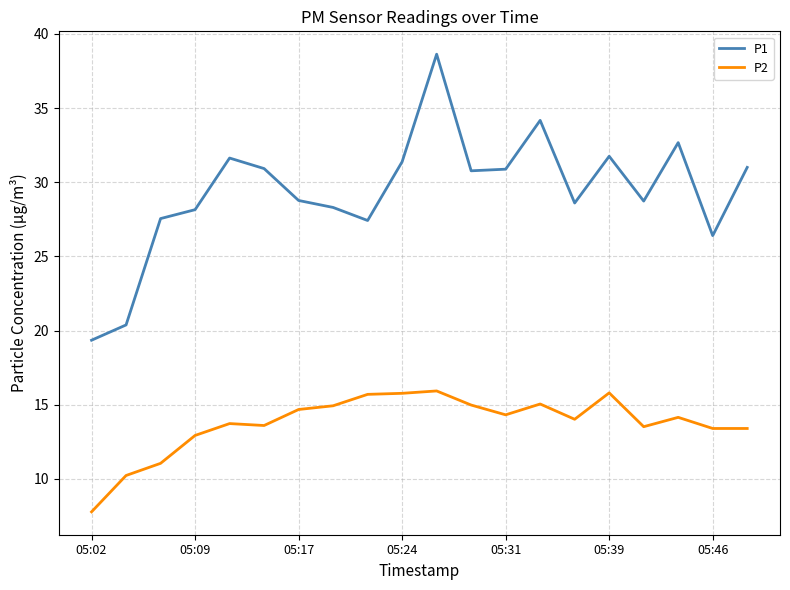

What is the difference between the maximum and minimum values in the P1 series?

19.3